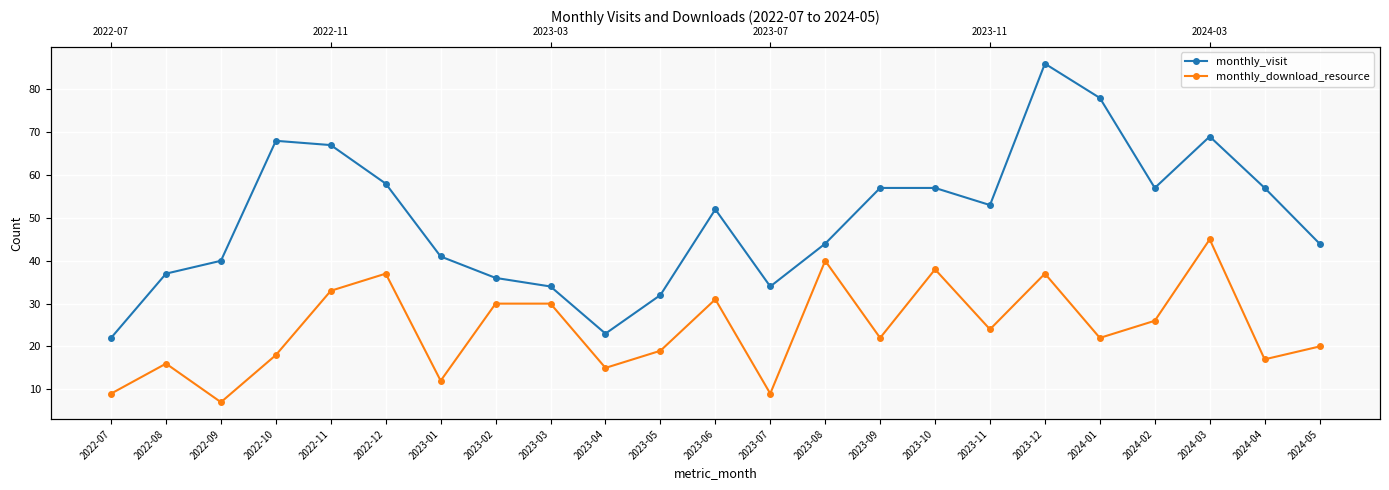

At which label does monthly_download_resource reach its peak?

2024-03